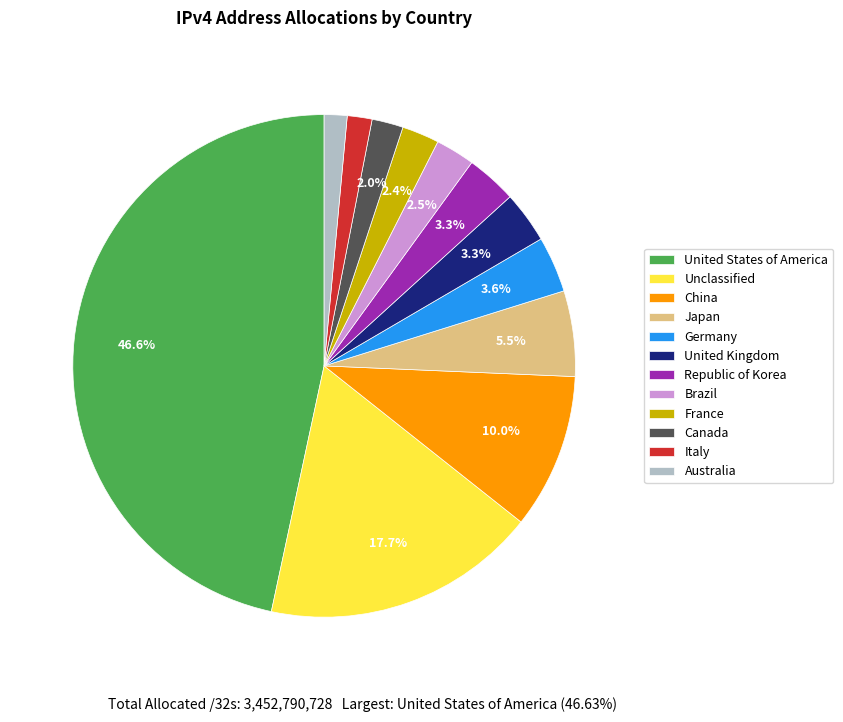

Is it true that Canada is 2% of the pie?

True